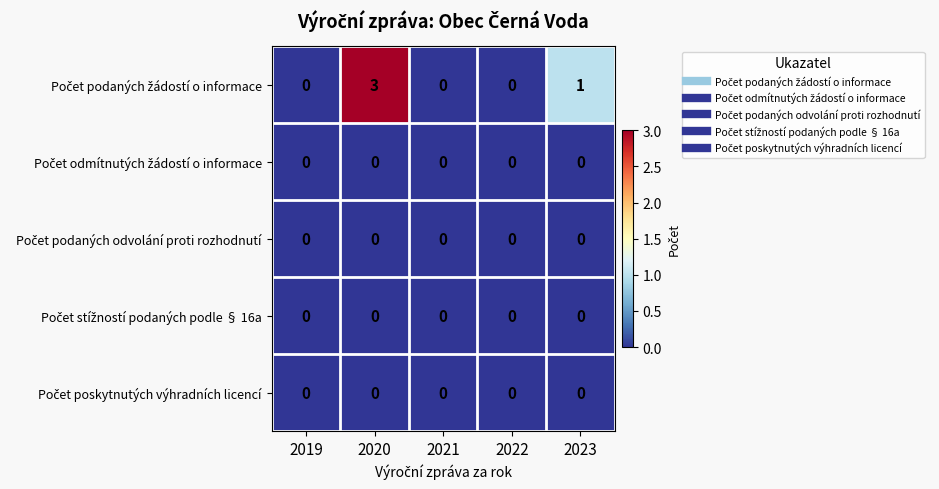

What is the maximum value shown in the chart?

3